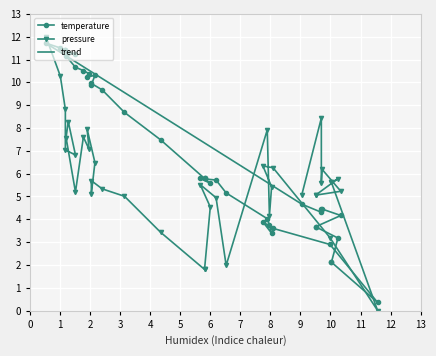

What is the sum of all values?

270.0